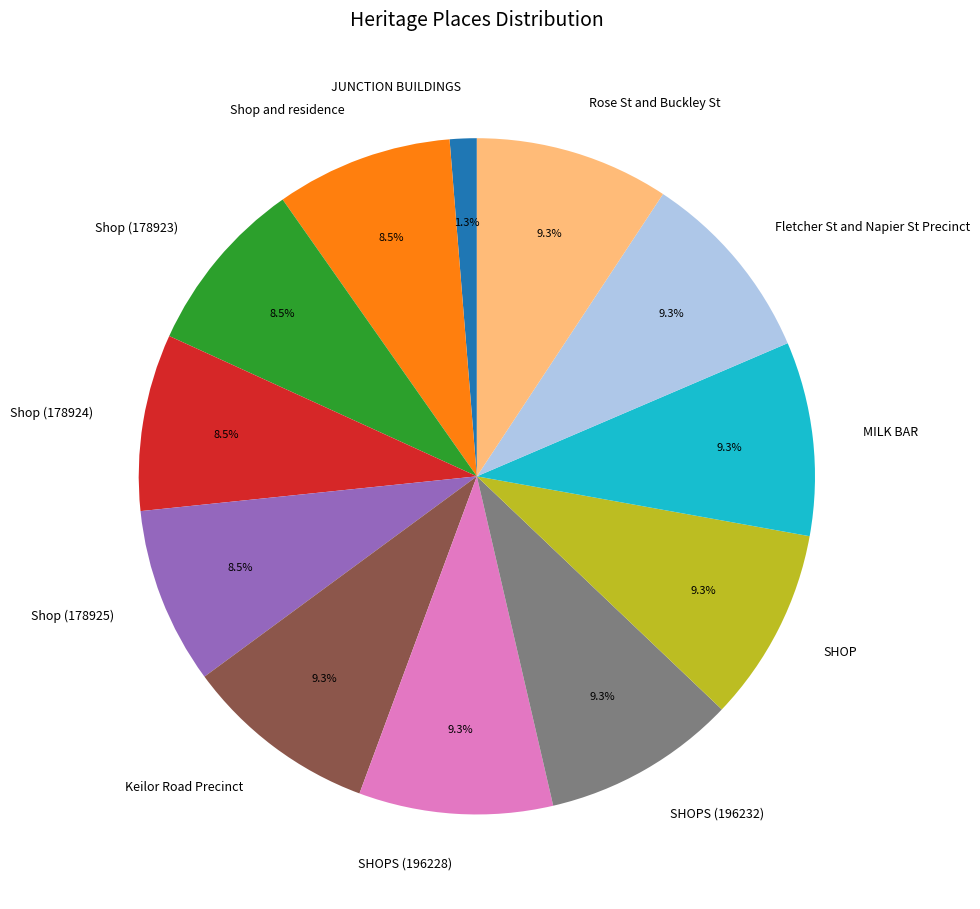

To the nearest percent, what is the difference between the JUNCTION BUILDINGS and Shop (178923) slice percentages?

7%